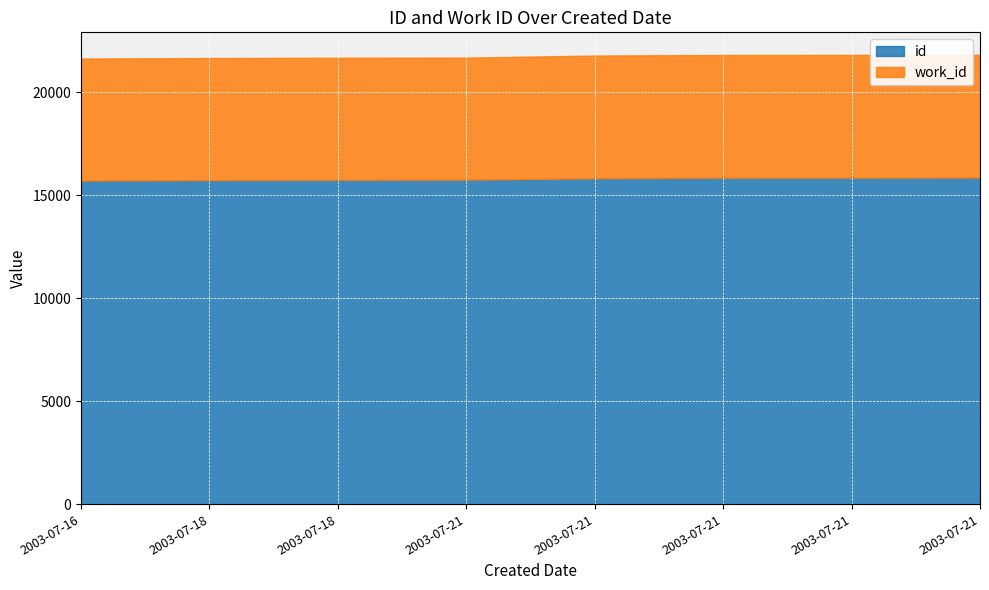

What is the total value across all series at 2003-07-21?

21677